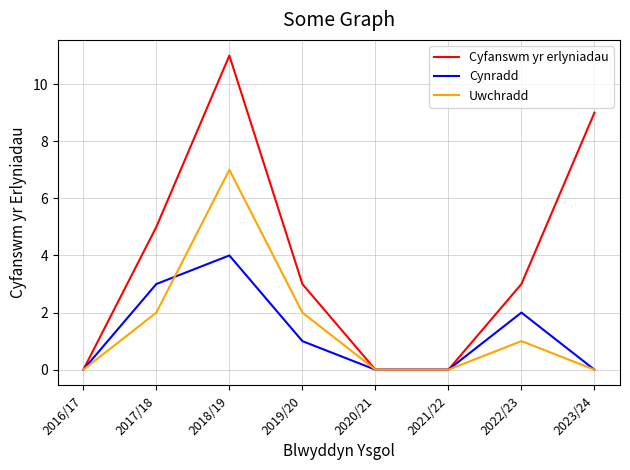

The Uwchradd series shows 0 at 2023/24. True or false?

True